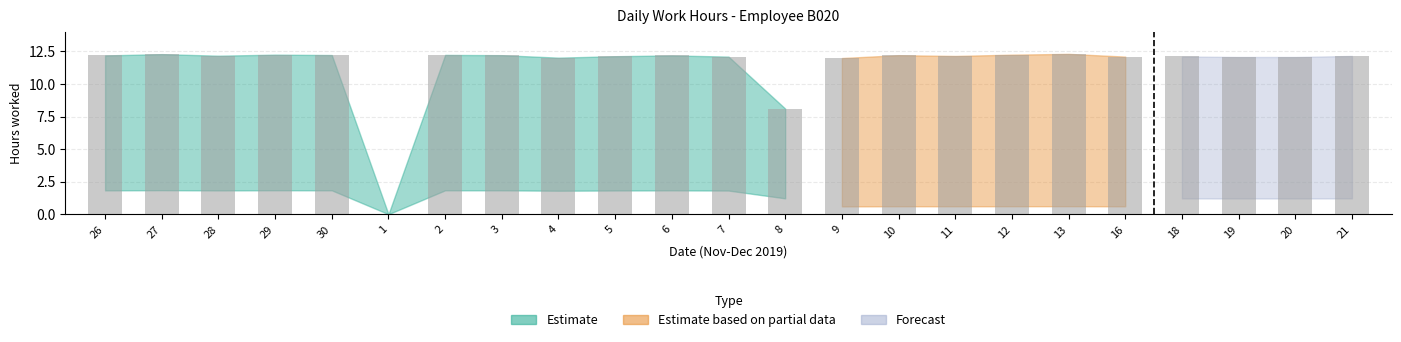

Approximately how many times larger is the value at 27 compared to 19?

1.0